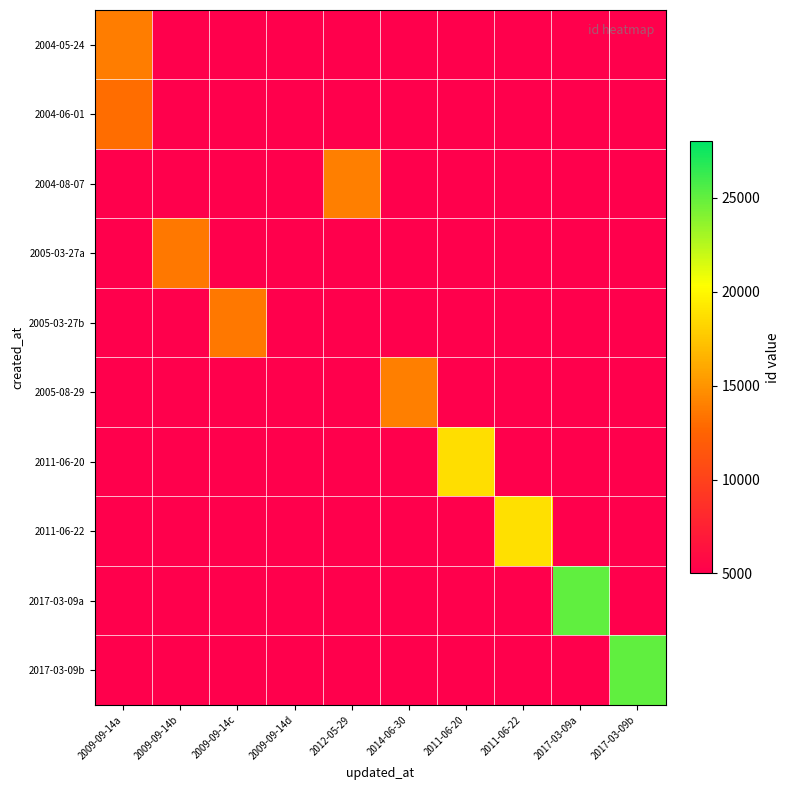

Reading left to right, transcribe all the data shown in this chart.

2004-05-24: 2009-09-14a=13890	2009-09-14b=5000	2009-09-14c=5000	2009-09-14d=5000	2012-05-29=5000	2014-06-30=5000	2011-06-20=5000	2011-06-22=5000	2017-03-09a=5000	2017-03-09b=5000
2004-06-01: 2009-09-14a=13080	2009-09-14b=5000	2009-09-14c=5000	2009-09-14d=5000	2012-05-29=5000	2014-06-30=5000	2011-06-20=5000	2011-06-22=5000	2017-03-09a=5000	2017-03-09b=5000
2004-08-07: 2009-09-14a=5000	2009-09-14b=5000	2009-09-14c=5000	2009-09-14d=5000	2012-05-29=13906	2014-06-30=5000	2011-06-20=5000	2011-06-22=5000	2017-03-09a=5000	2017-03-09b=5000
2005-03-27a: 2009-09-14a=5000	2009-09-14b=13567	2009-09-14c=5000	2009-09-14d=5000	2012-05-29=5000	2014-06-30=5000	2011-06-20=5000	2011-06-22=5000	2017-03-09a=5000	2017-03-09b=5000
2005-03-27b: 2009-09-14a=5000	2009-09-14b=5000	2009-09-14c=13568	2009-09-14d=5000	2012-05-29=5000	2014-06-30=5000	2011-06-20=5000	2011-06-22=5000	2017-03-09a=5000	2017-03-09b=5000
2005-08-29: 2009-09-14a=5000	2009-09-14b=5000	2009-09-14c=5000	2009-09-14d=5000	2012-05-29=5000	2014-06-30=13913	2011-06-20=5000	2011-06-22=5000	2017-03-09a=5000	2017-03-09b=5000
2011-06-20: 2009-09-14a=5000	2009-09-14b=5000	2009-09-14c=5000	2009-09-14d=5000	2012-05-29=5000	2014-06-30=5000	2011-06-20=18728	2011-06-22=5000	2017-03-09a=5000	2017-03-09b=5000
2011-06-22: 2009-09-14a=5000	2009-09-14b=5000	2009-09-14c=5000	2009-09-14d=5000	2012-05-29=5000	2014-06-30=5000	2011-06-20=5000	2011-06-22=18765	2017-03-09a=5000	2017-03-09b=5000
2017-03-09a: 2009-09-14a=5000	2009-09-14b=5000	2009-09-14c=5000	2009-09-14d=5000	2012-05-29=5000	2014-06-30=5000	2011-06-20=5000	2011-06-22=5000	2017-03-09a=25052	2017-03-09b=5000
2017-03-09b: 2009-09-14a=5000	2009-09-14b=5000	2009-09-14c=5000	2009-09-14d=5000	2012-05-29=5000	2014-06-30=5000	2011-06-20=5000	2011-06-22=5000	2017-03-09a=5000	2017-03-09b=25055